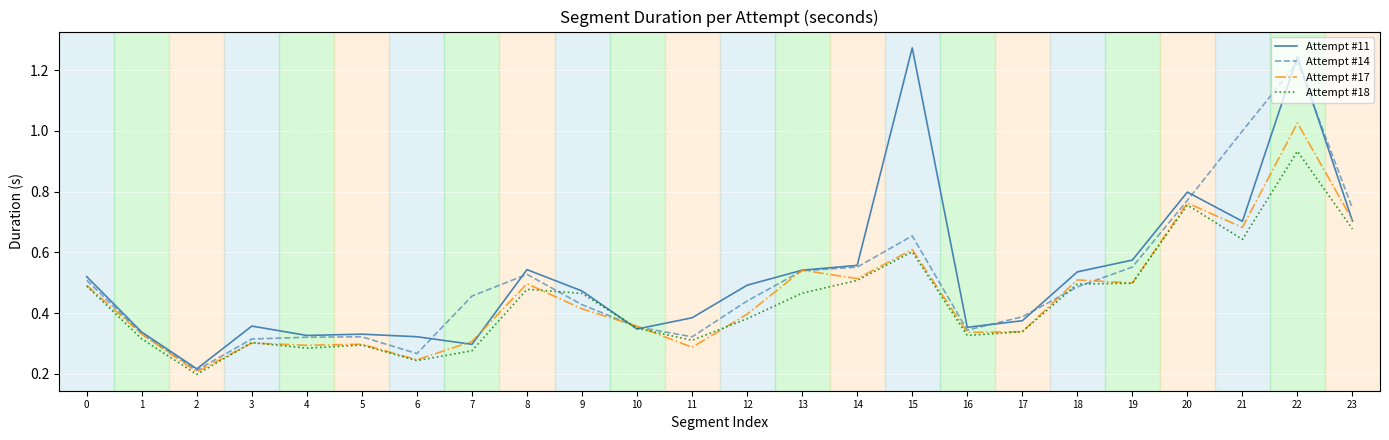

Between 0 and 21, which series saw the biggest shift?

Attempt #14